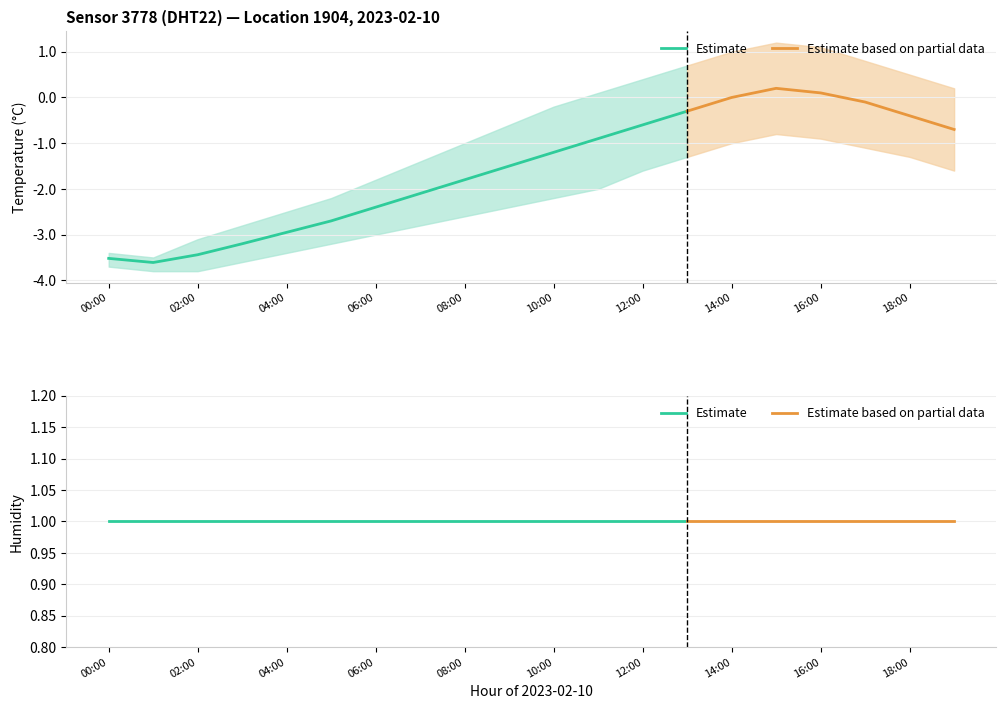

What is the sum of the humidity_lower values at 19:00 and 10:00?

2.0